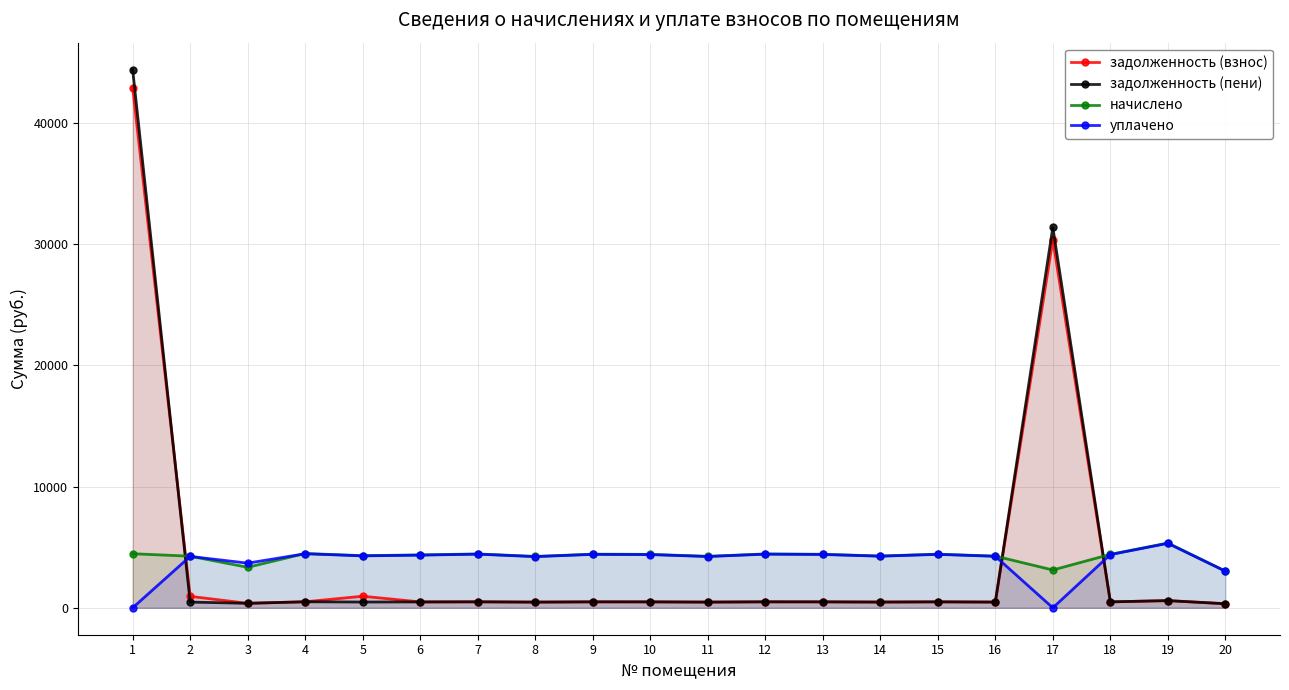

How many lines are shown in the chart?

4